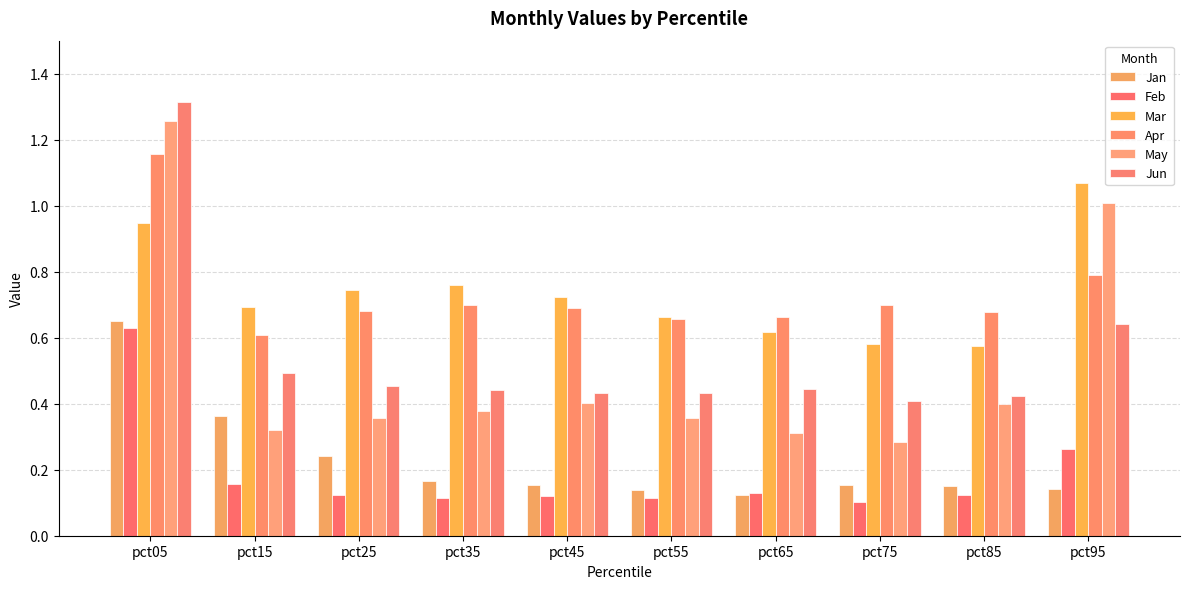

Which series has the largest total across all categories?

Mar